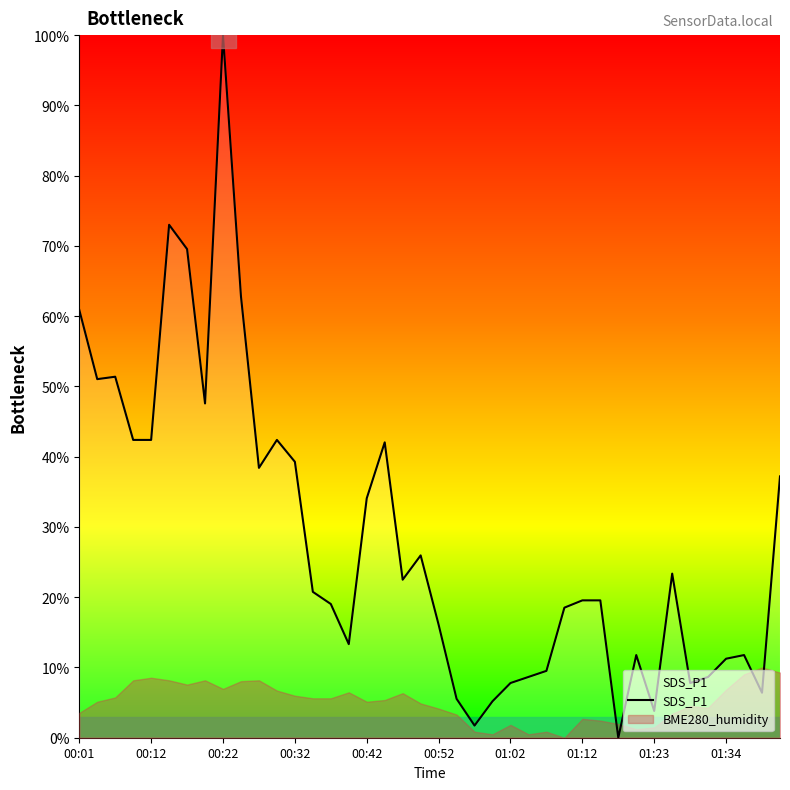

At which label does SDS_P1 reach its peak?

00:22